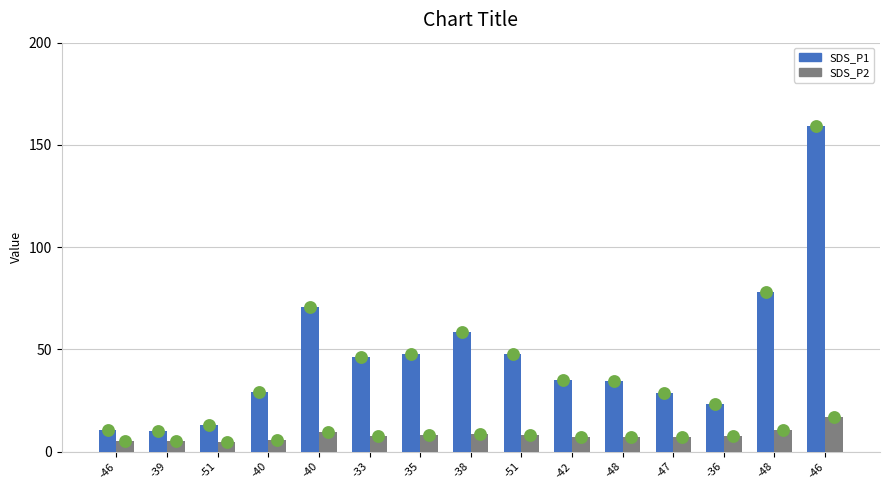

Which series contains the lowest Y value?

SDS_P2